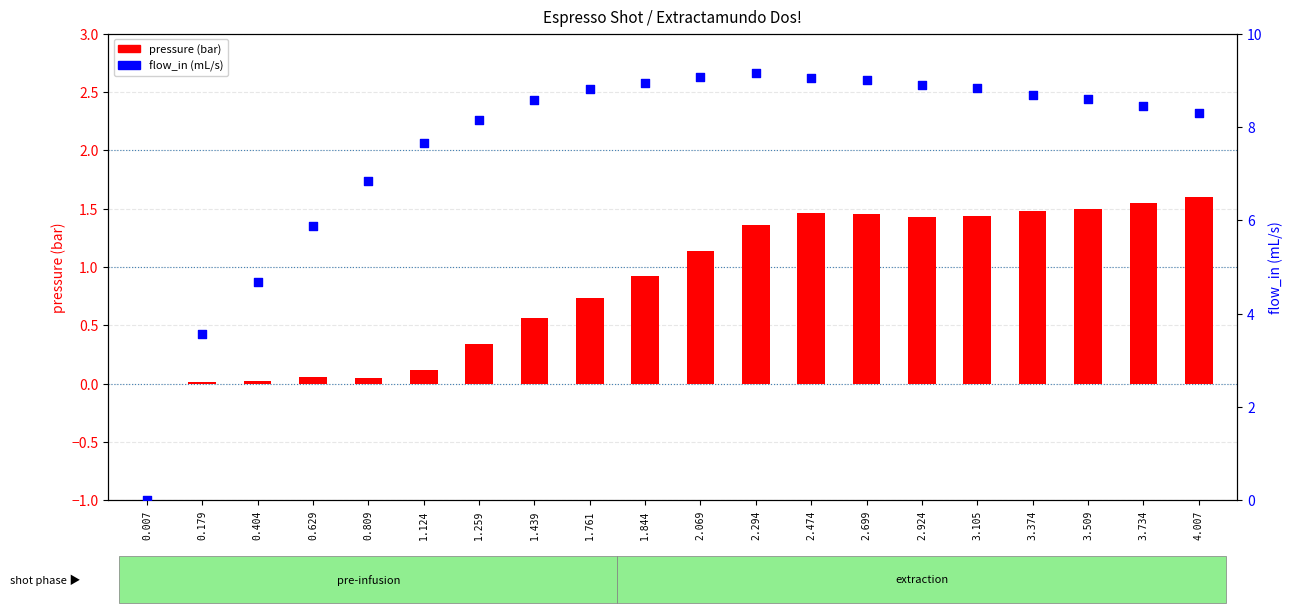

What are all the series names shown in the legend?

pressure (bar), flow_in (mL/s)